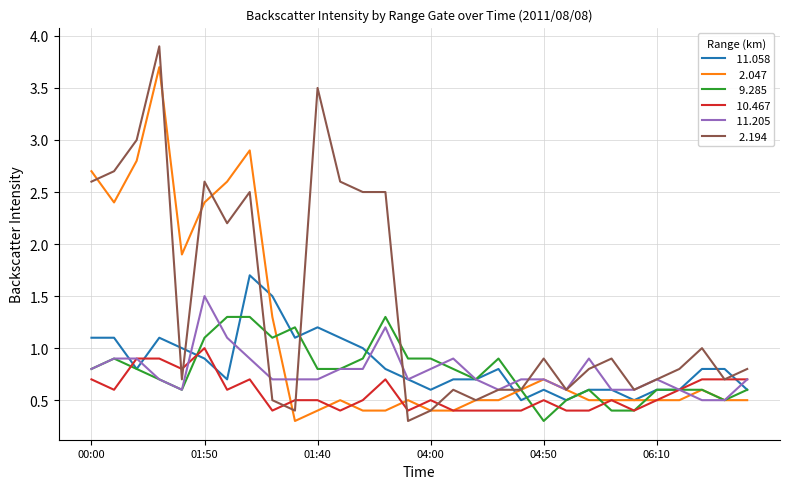

What is the maximum value shown in the chart?

3.9